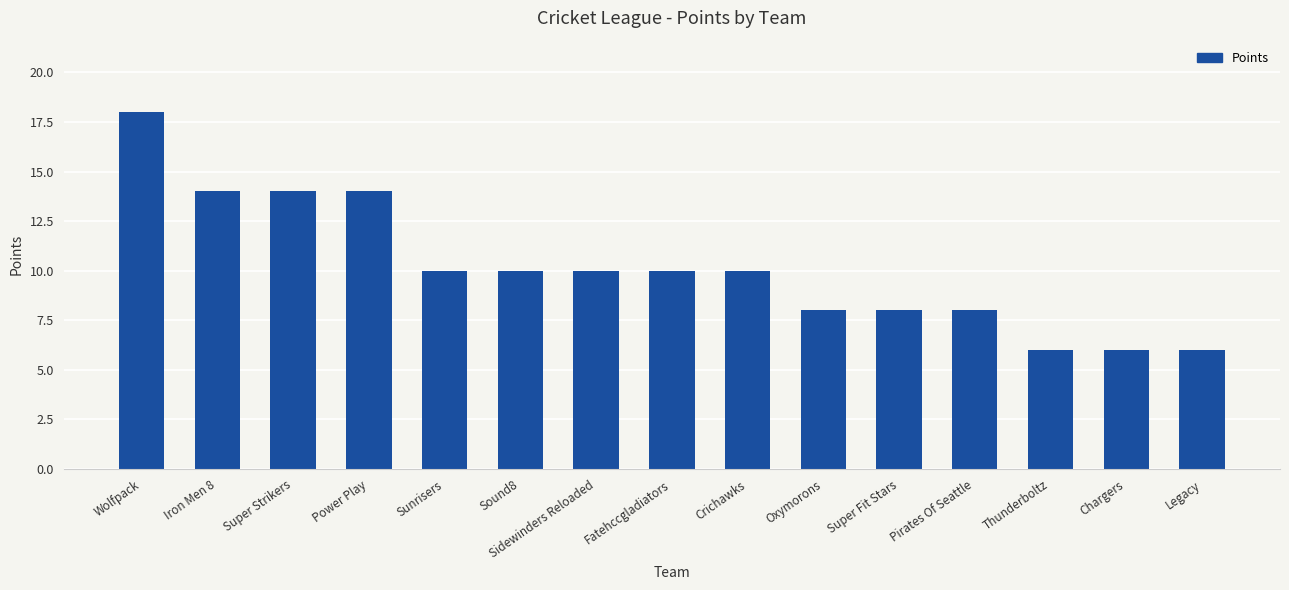

How many bars are there in total?

15